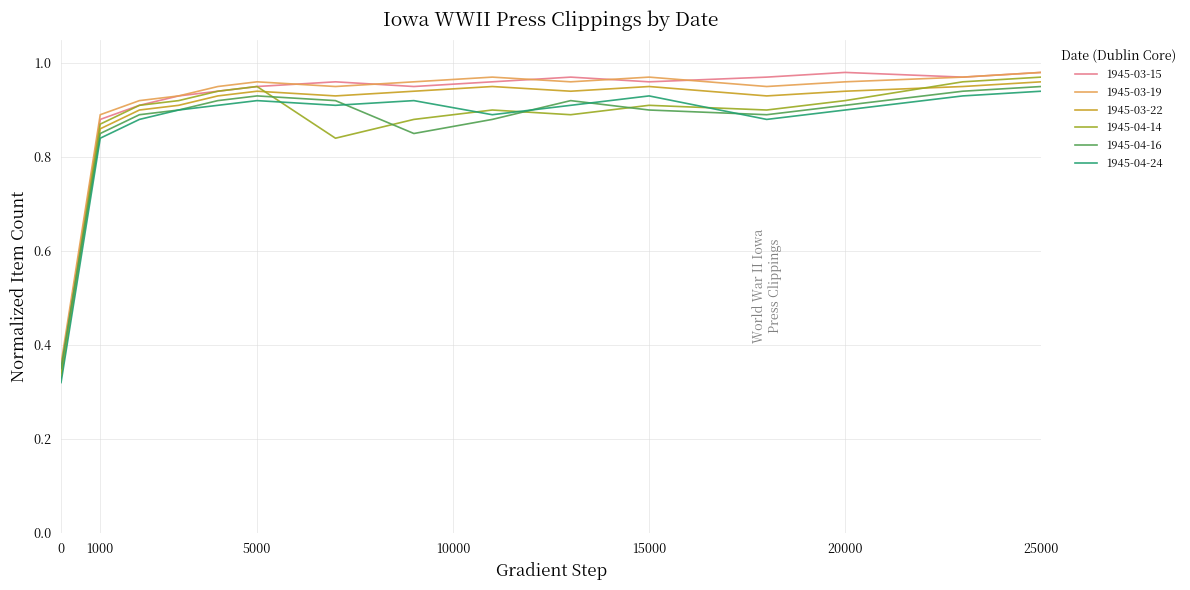

True or false: 1945-03-19 and 1945-04-16 intersect in this chart.

False